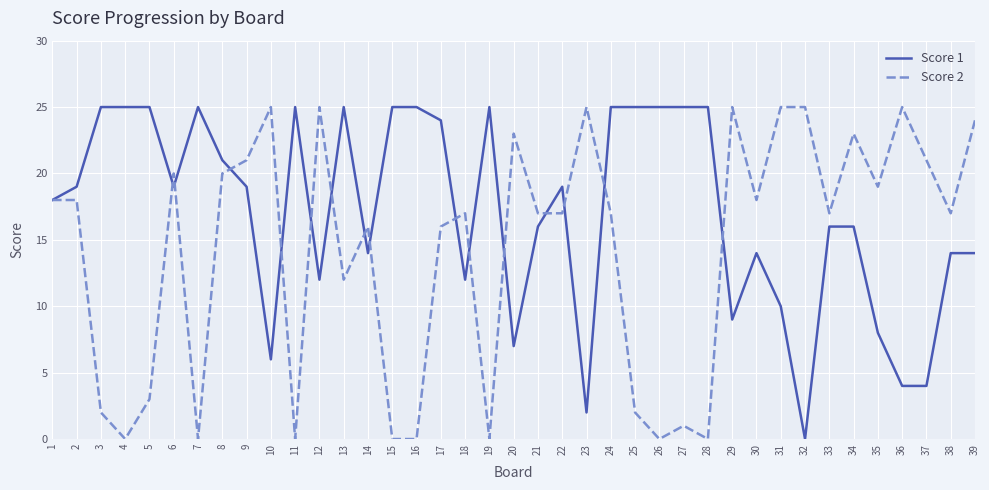

Reading left to right, list all the values displayed in this chart.

Score 1: 1=18	2=19	3=25	4=25	5=25	6=19	7=25	8=21	9=19	10=6	11=25	12=12	13=25	14=14	15=25	16=25	17=24	18=12	19=25	20=7	21=16	22=19	23=2	24=25	25=25	26=25	27=25	28=25	29=9	30=14	31=10	32=0	33=16	34=16	35=8	36=4	37=4	38=14	39=14
Score 2: 1=18	2=18	3=2	4=0	5=3	6=20	7=0	8=20	9=21	10=25	11=0	12=25	13=12	14=16	15=0	16=0	17=16	18=17	19=0	20=23	21=17	22=17	23=25	24=17	25=2	26=0	27=1	28=0	29=25	30=18	31=25	32=25	33=17	34=23	35=19	36=25	37=21	38=17	39=24